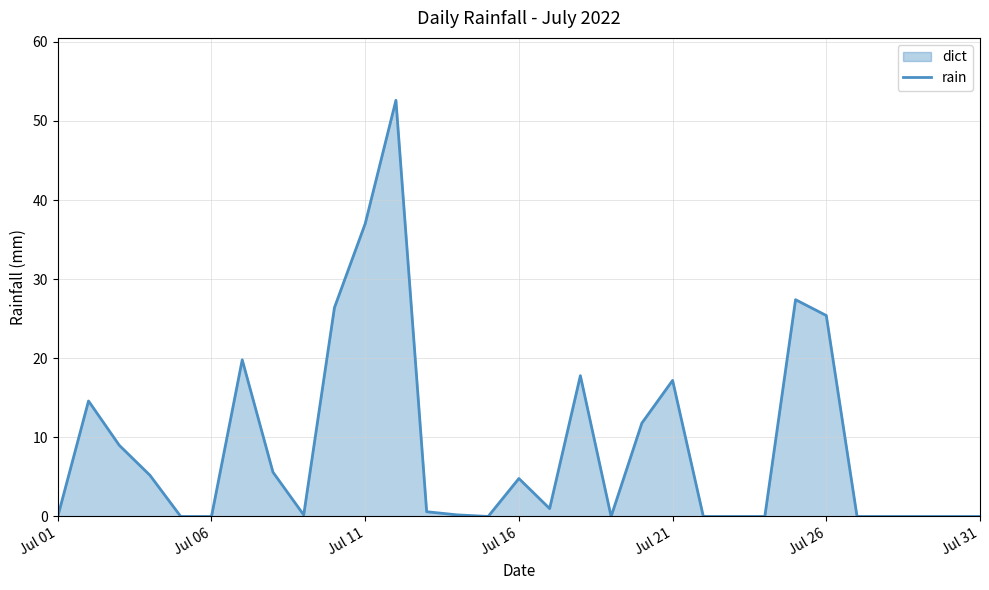

What is the difference between the maximum and minimum values?

52.6